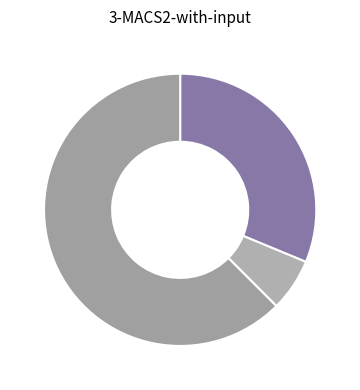

How many segments does this pie chart have?

3